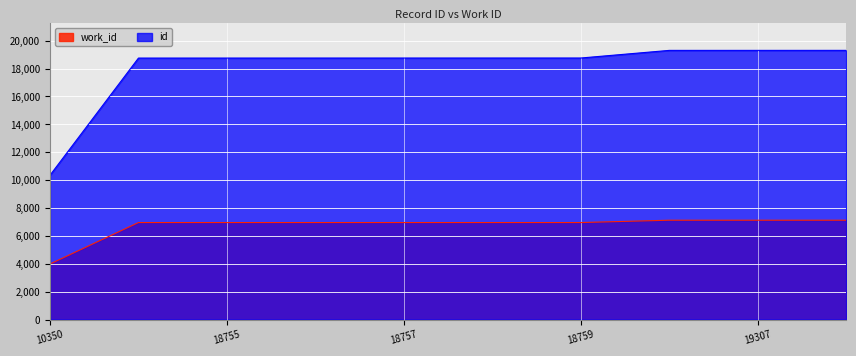

What is the value of the work_id point at the 4th from the left?

6957